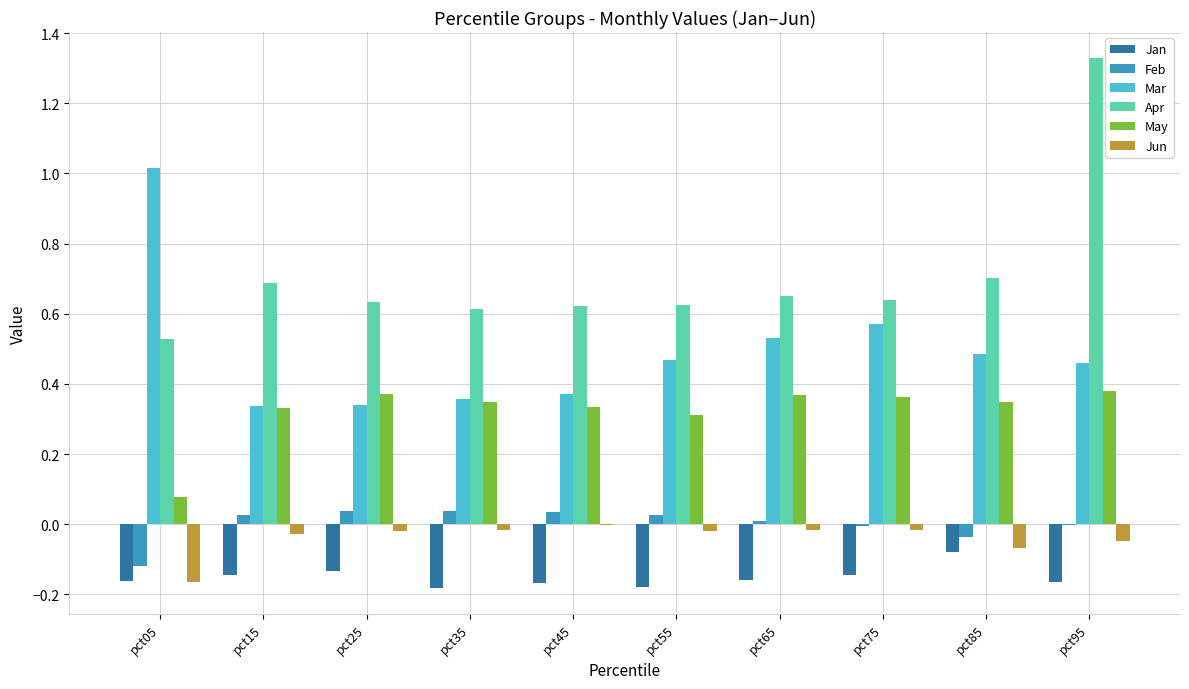

Which category has the highest value across all series?

pct95